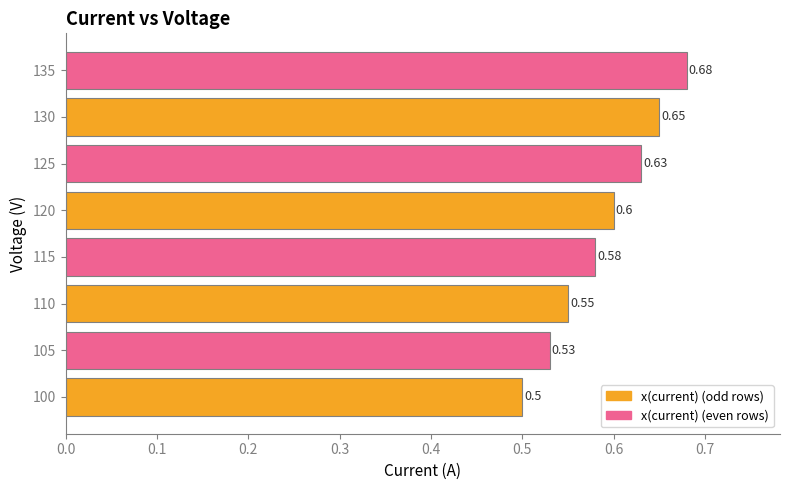

Rank the categories by value from lowest to highest.

100, 105, 110, 115, 120, 125, 130, 135